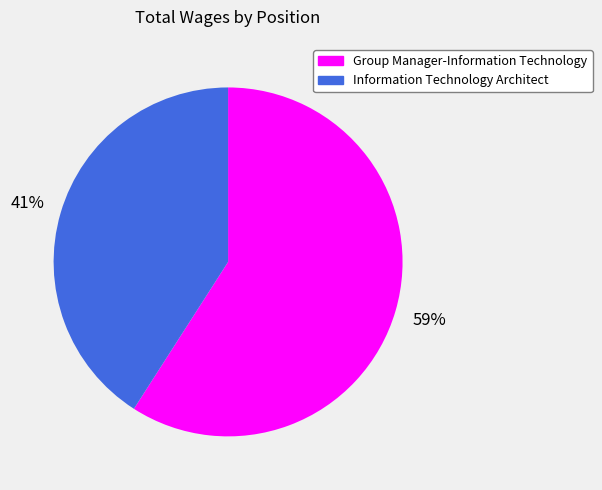

What percentage is the Information Technology Architect slice, to the nearest percent?

41%